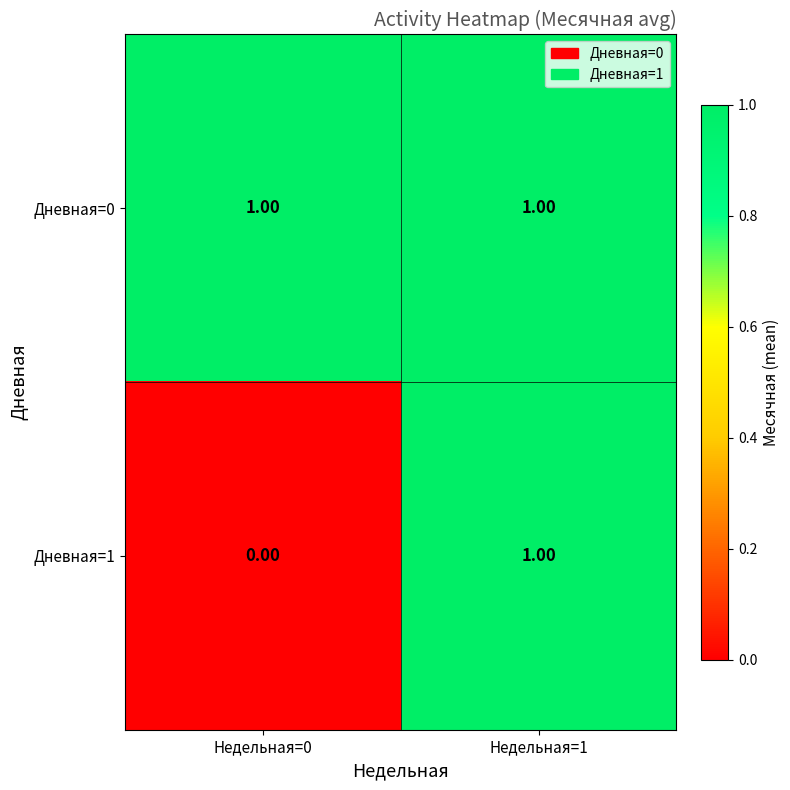

Rank the series by their average value, from lowest to highest.

Дневная=1, Дневная=0